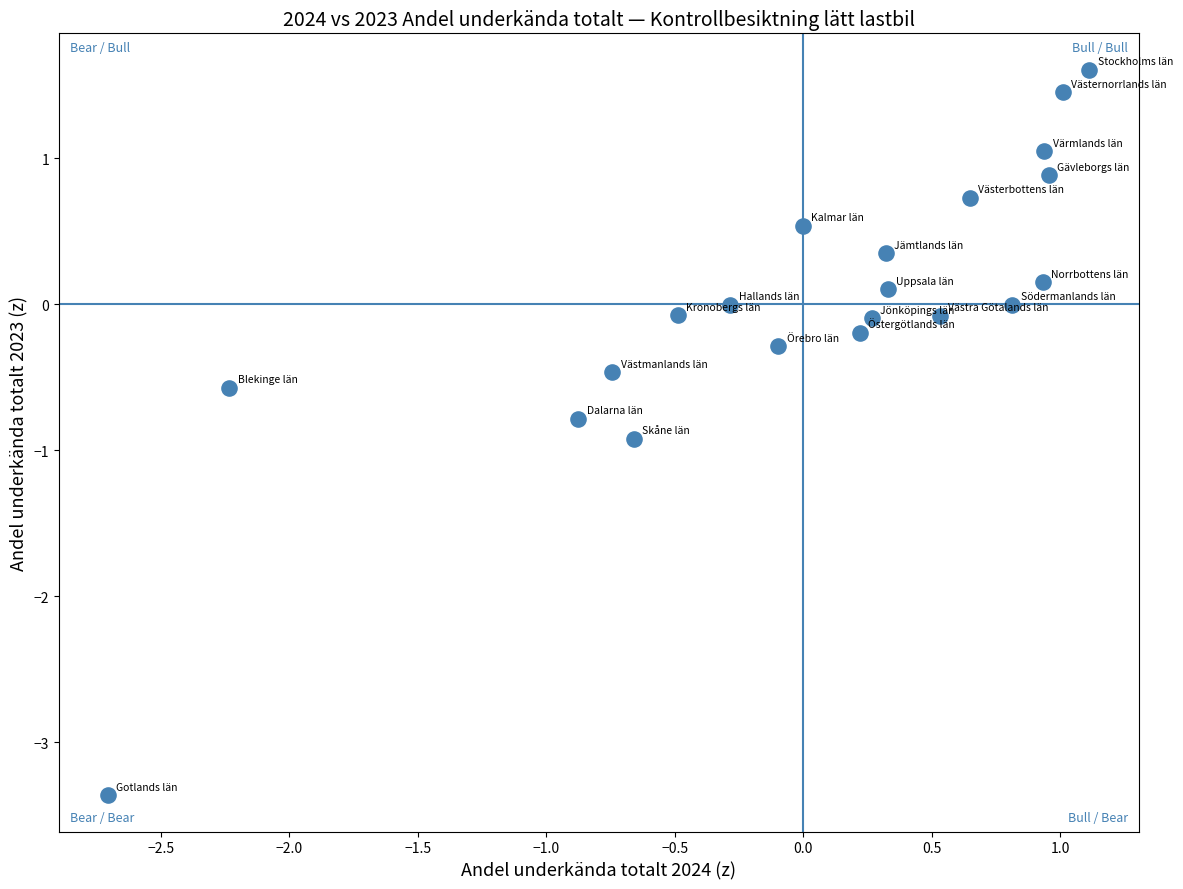

What is the range of Y values (max minus min)?

5.0